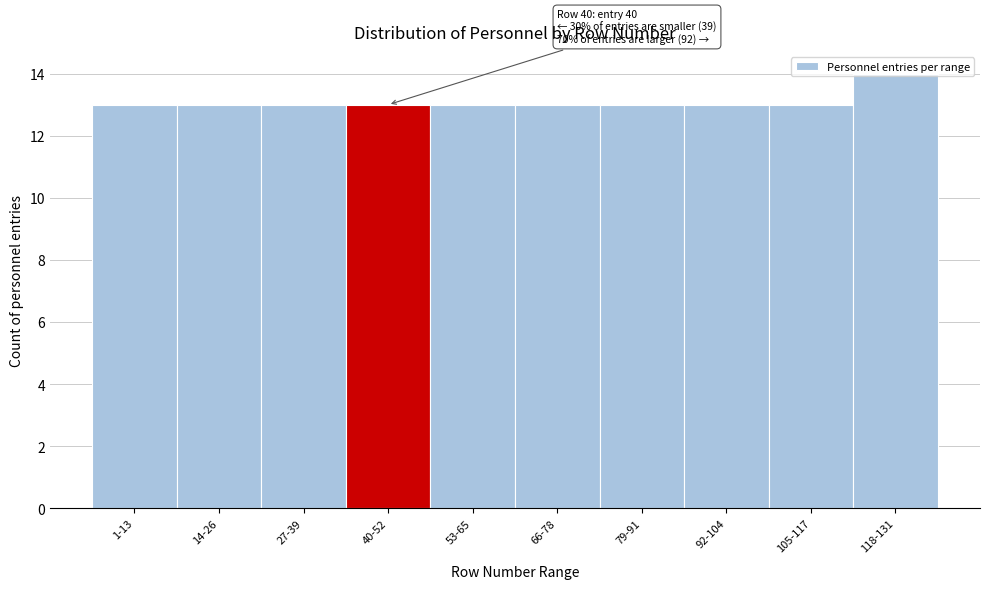

What is the smallest value displayed?

13